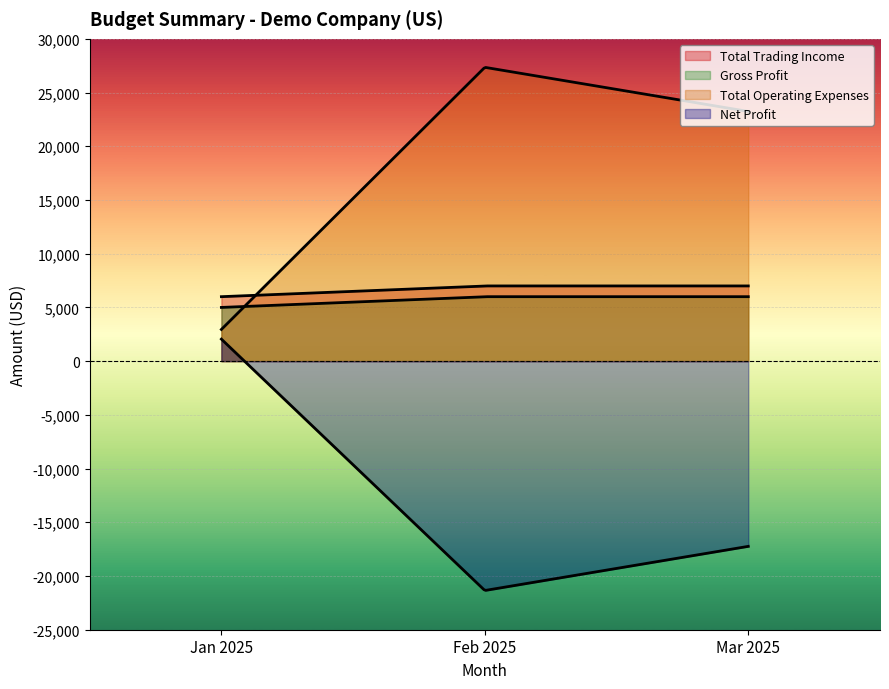

Which series has the widest spread of values?

Total Operating Expenses